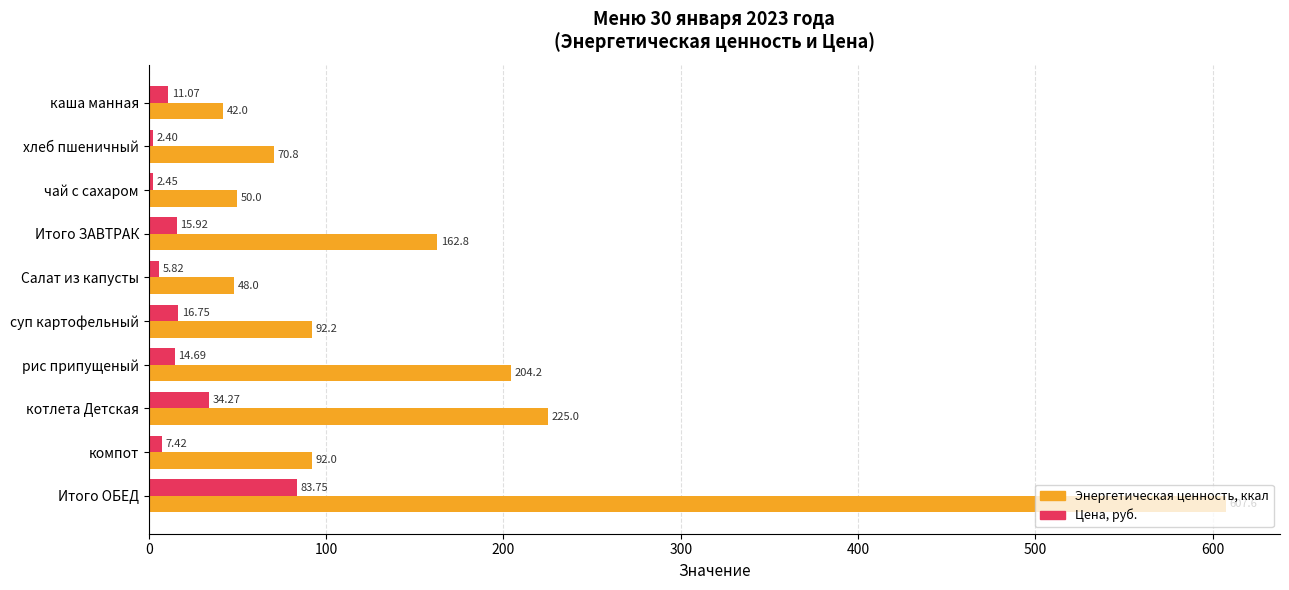

At how many categories does at least one series exceed 128?

4